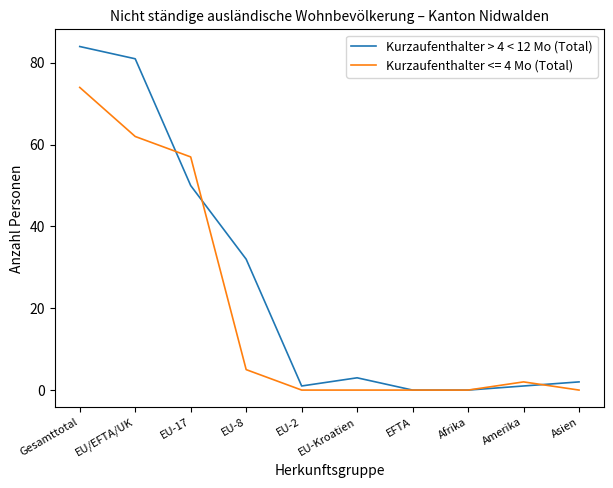

List the series in order of their peak value, lowest first.

Kurzaufenthalter <= 4 Mo (Total), Kurzaufenthalter > 4 < 12 Mo (Total)